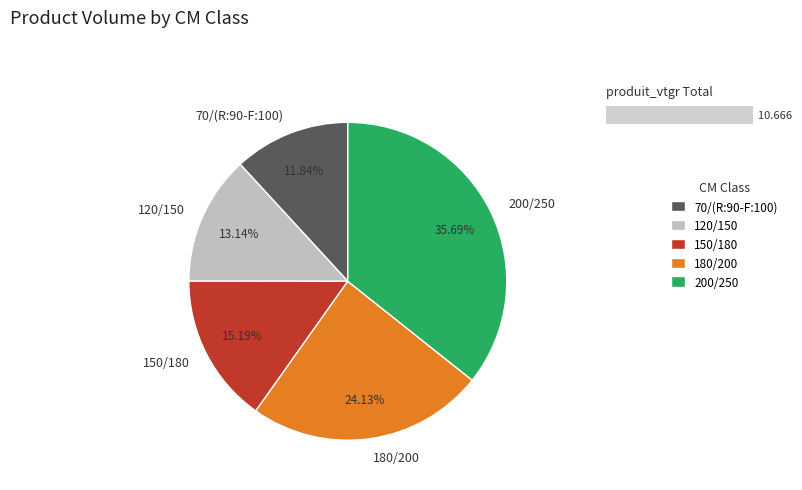

The 180/200 slice represents 24% of the pie. True or false?

True